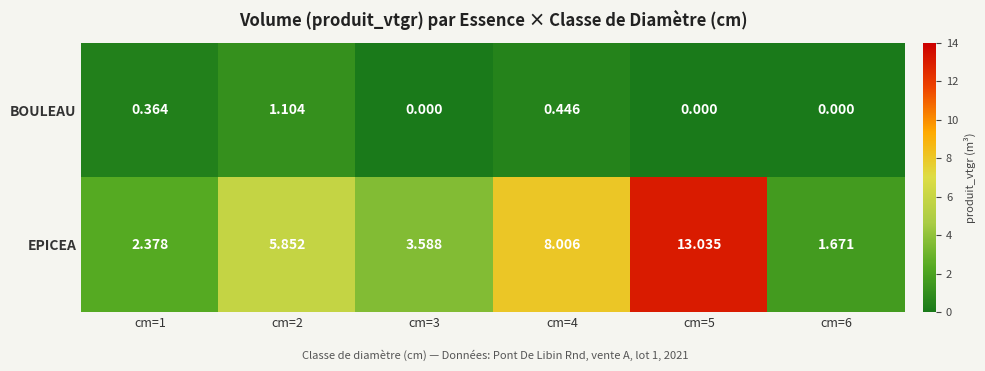

Which series has the largest total across all categories?

EPICEA